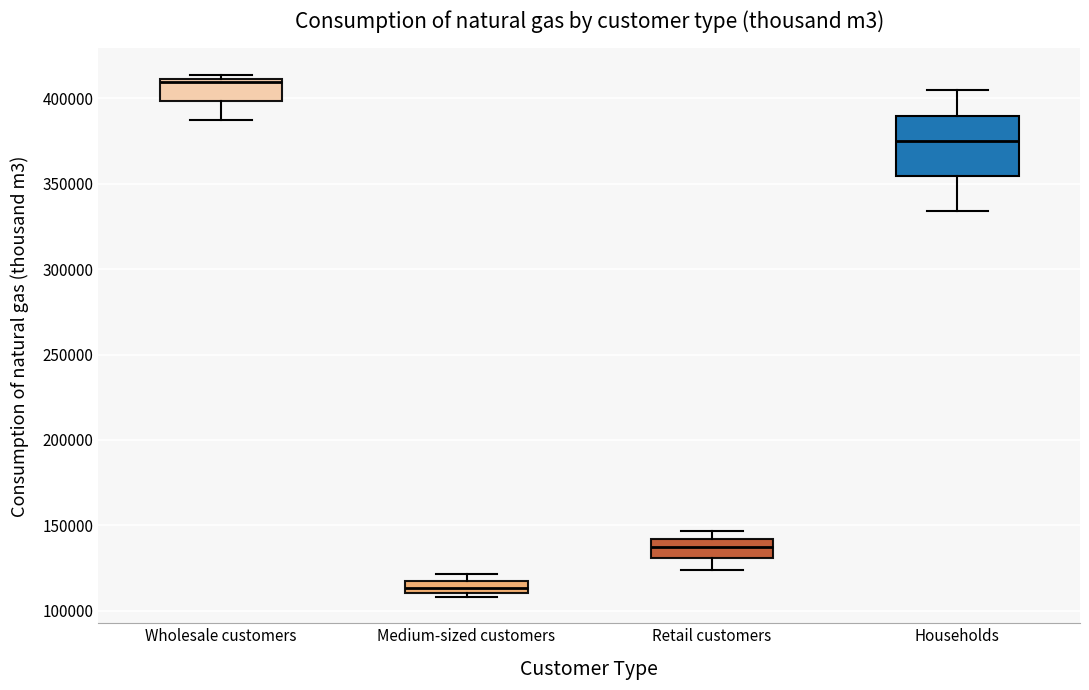

Which box's median line is the highest?

Wholesale customers